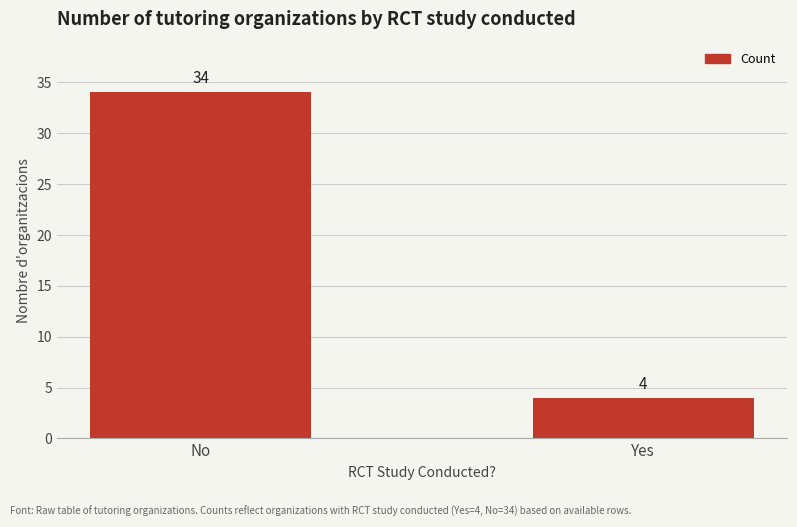

What is the minimum value shown in the chart?

4